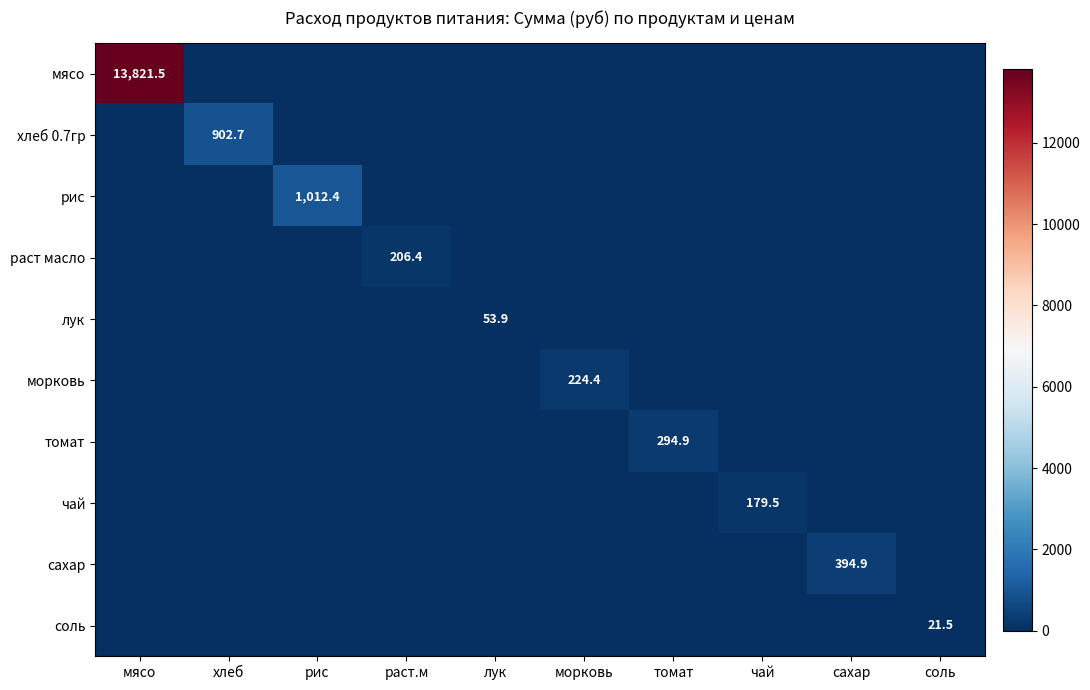

What is the spread (max minus min) of values at рис?

1012.4